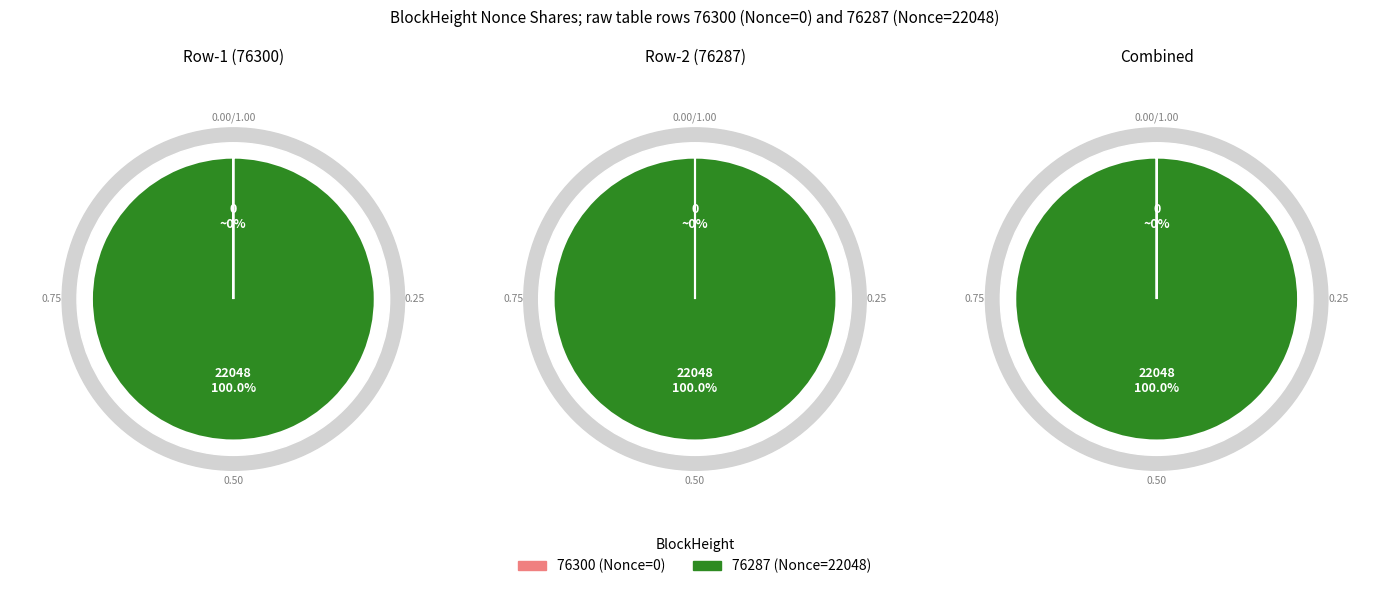

Do 76287 and 76300 together represent more than half of the pie?

Yes